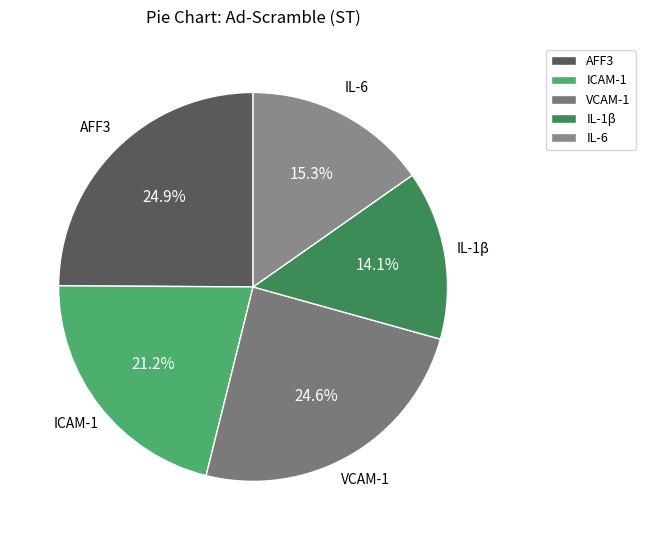

Is it true that AFF3 is 25% of the pie?

True